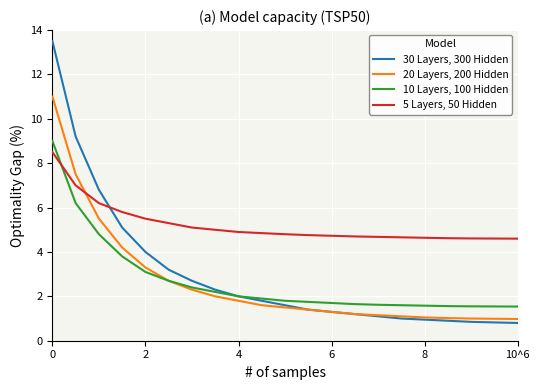

What is the highest value of the 20 Layers, 200 Hidden series?

11.0